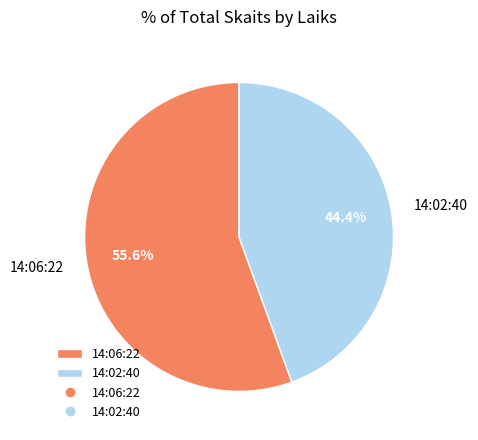

Which slice represents more than half of the pie?

14:06:22